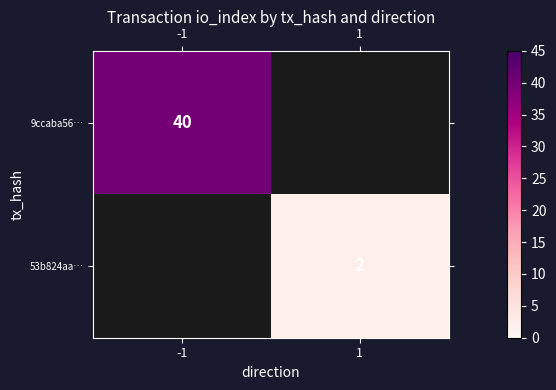

Is it true that 53b824aa… equals 2 at 1?

True